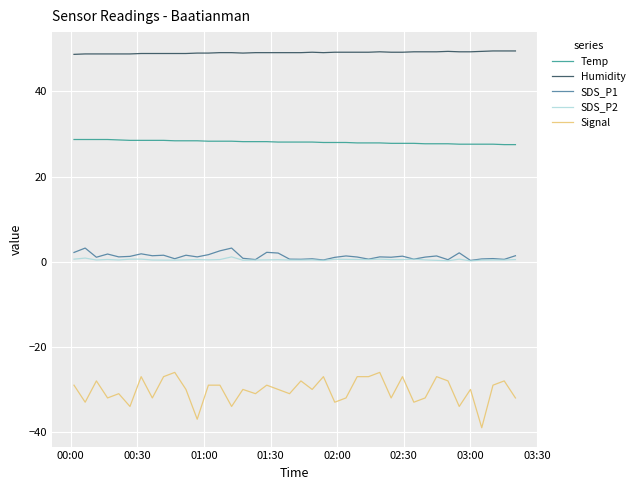

What is the smallest value displayed?

-39.0